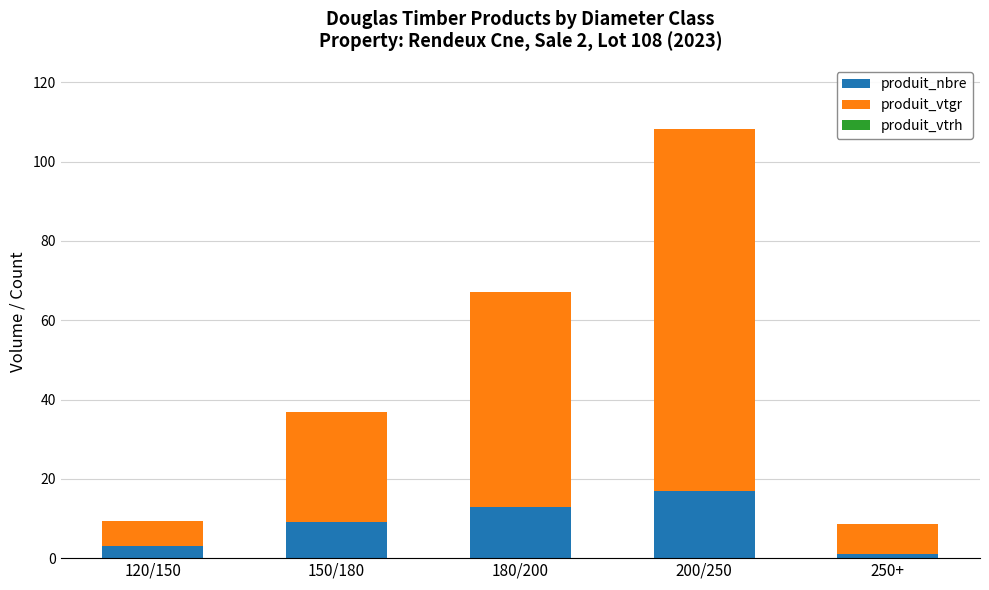

What is the total value across all series at 180/200?

67.0